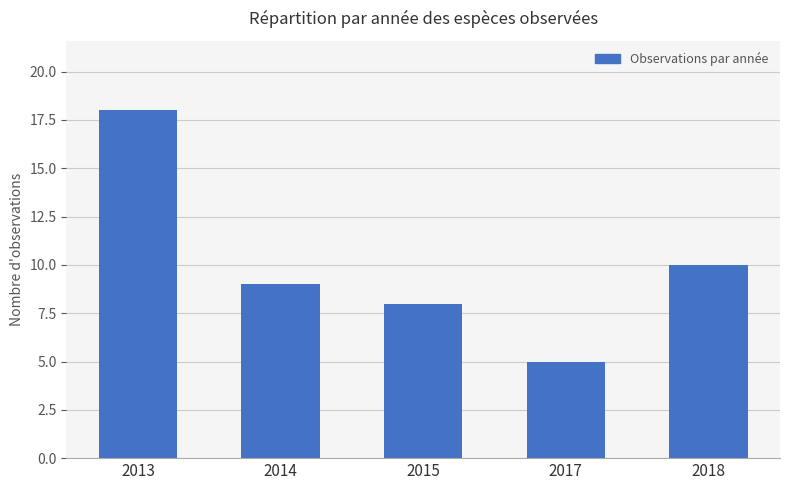

Are the bars horizontal?

No